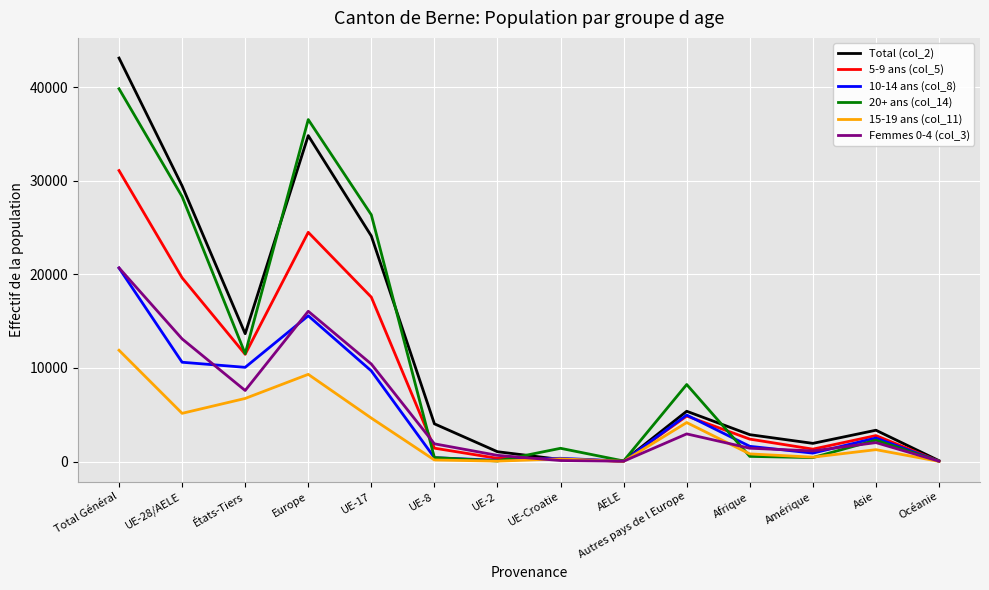

What is the total value across all series at Asie?

14201